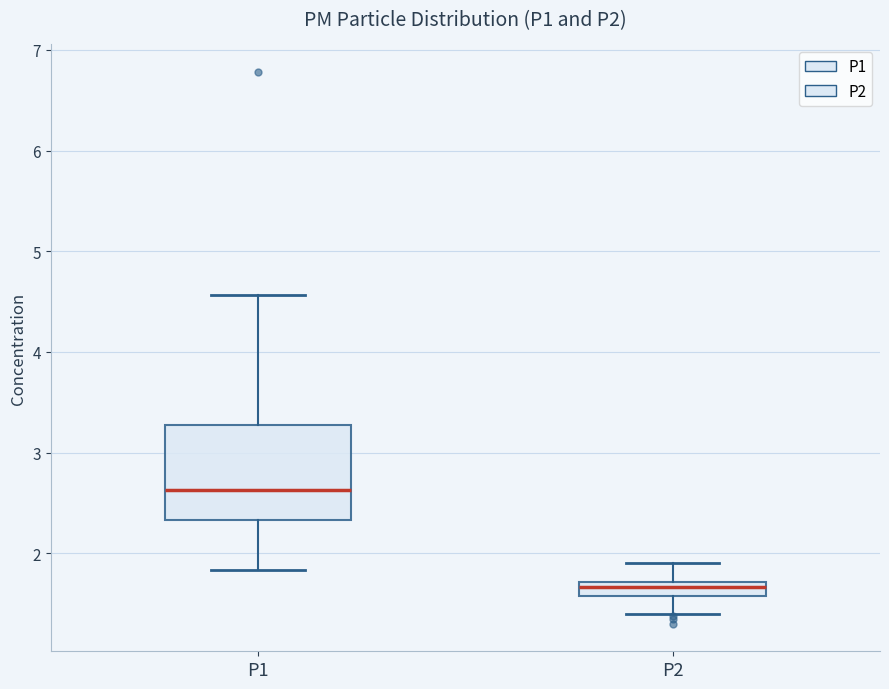

Comparing the boxes themselves (not the whiskers), which one is the tallest?

P1